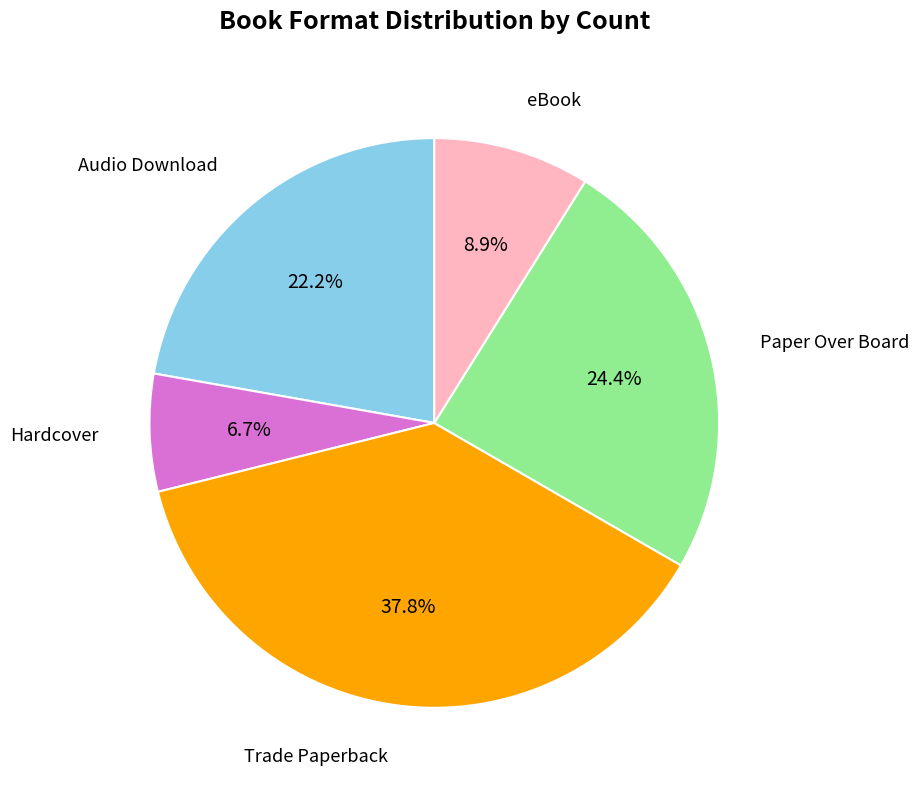

Is there a majority slice in this chart?

No